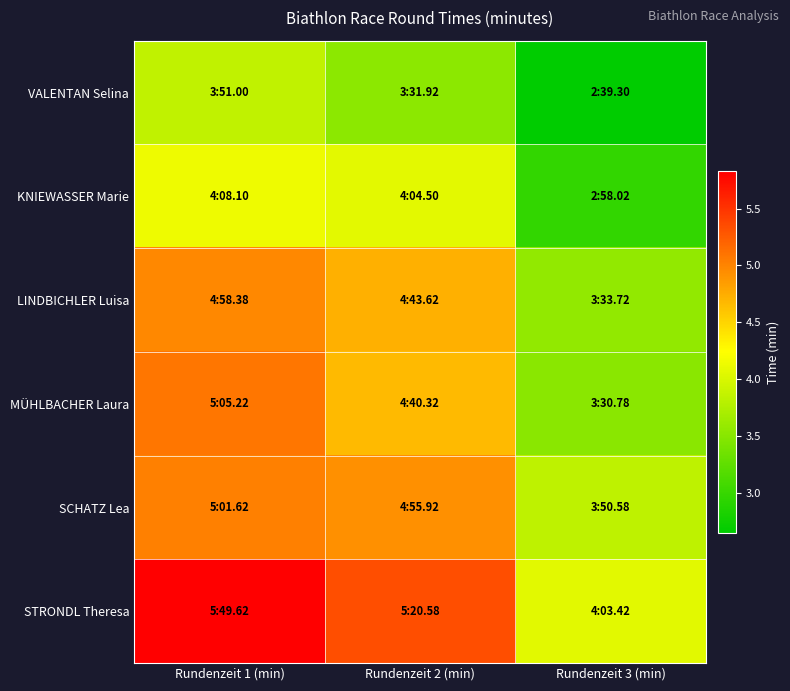

Which series has the largest total across all categories?

STRONDL Theresa